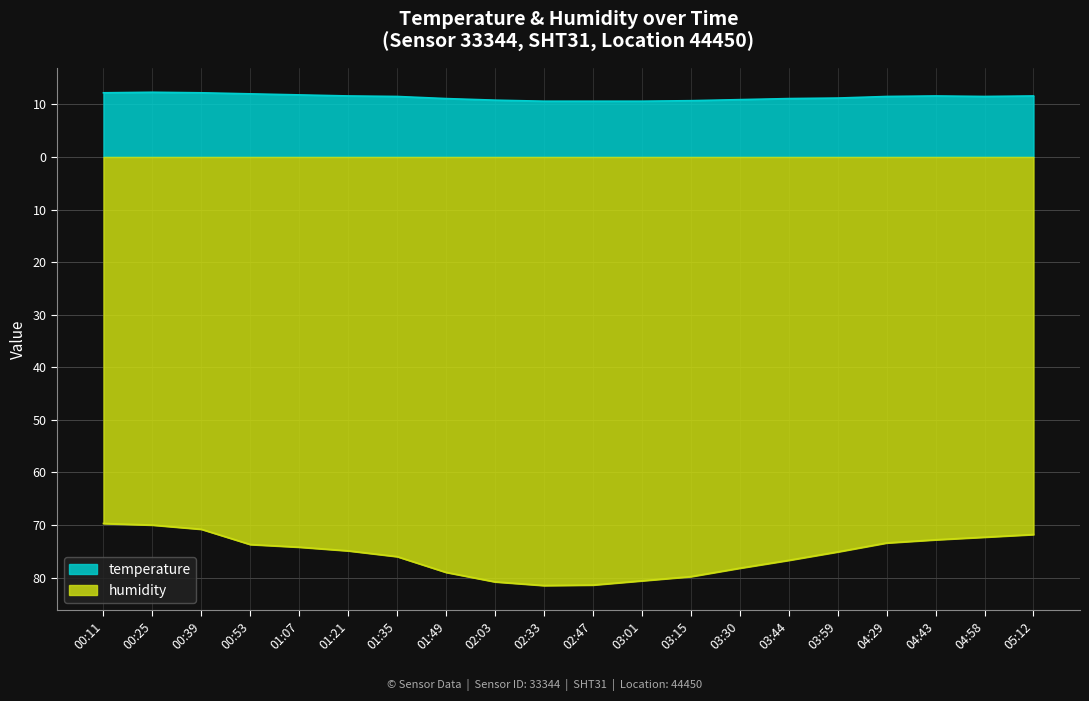

At which label does humidity reach its peak?

00:11